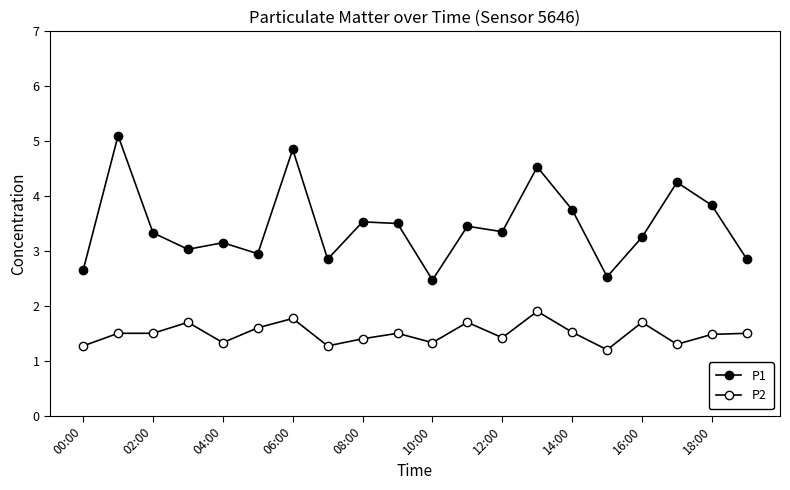

What is the average value of the P1 series?

3.5